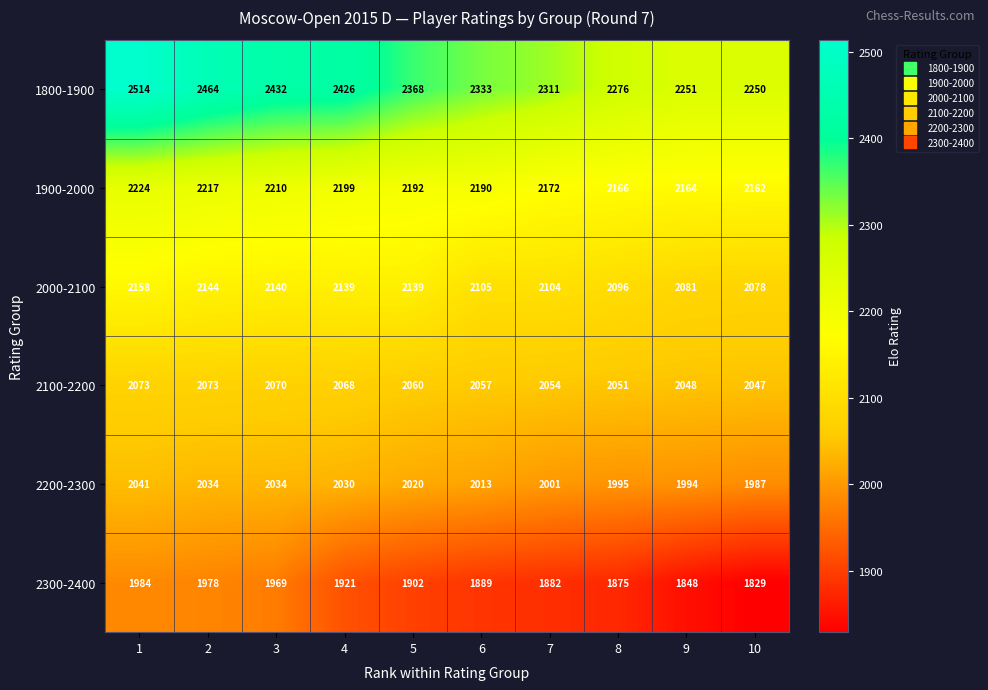

How many series are shown in this chart?

6